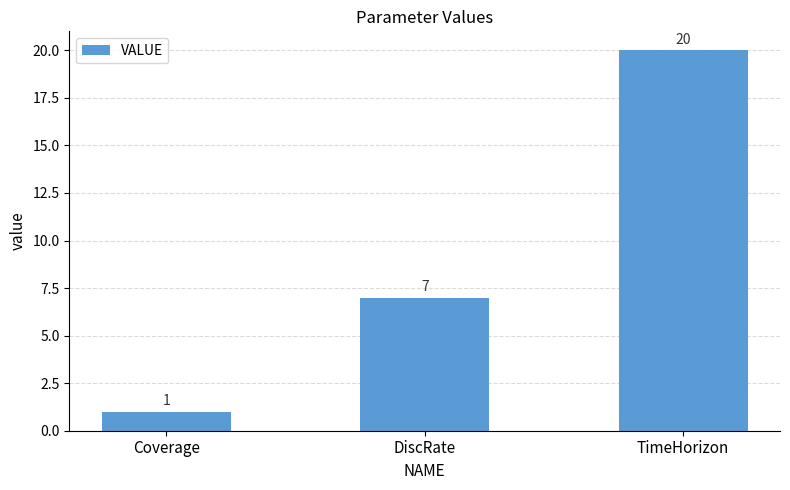

What is the label of the 1st bar from the left?

Coverage